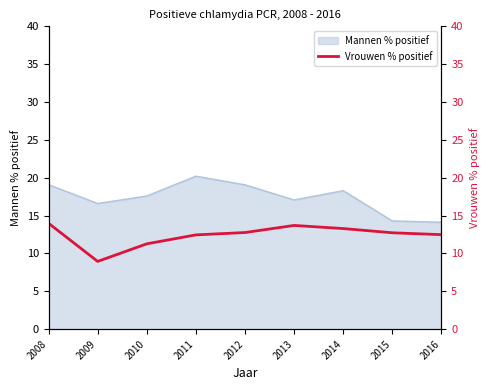

True or false: Mannen % positief has a value of 30.5 at 2008.

False